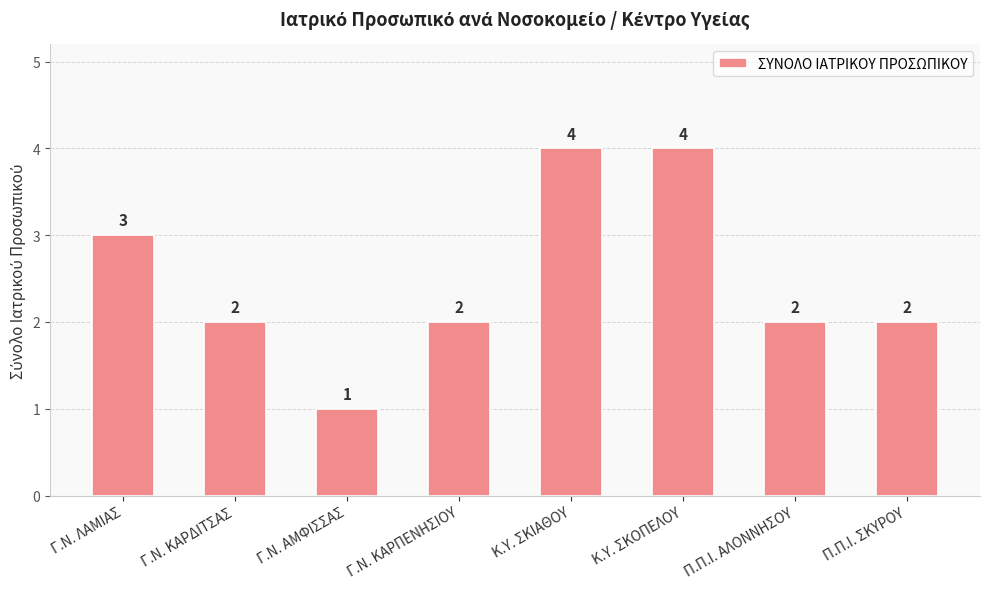

Approximately how many times larger is the value at Γ.Ν. ΚΑΡΠΕΝΗΣΙΟΥ compared to Γ.Ν. ΑΜΦΙΣΣΑΣ?

2.0